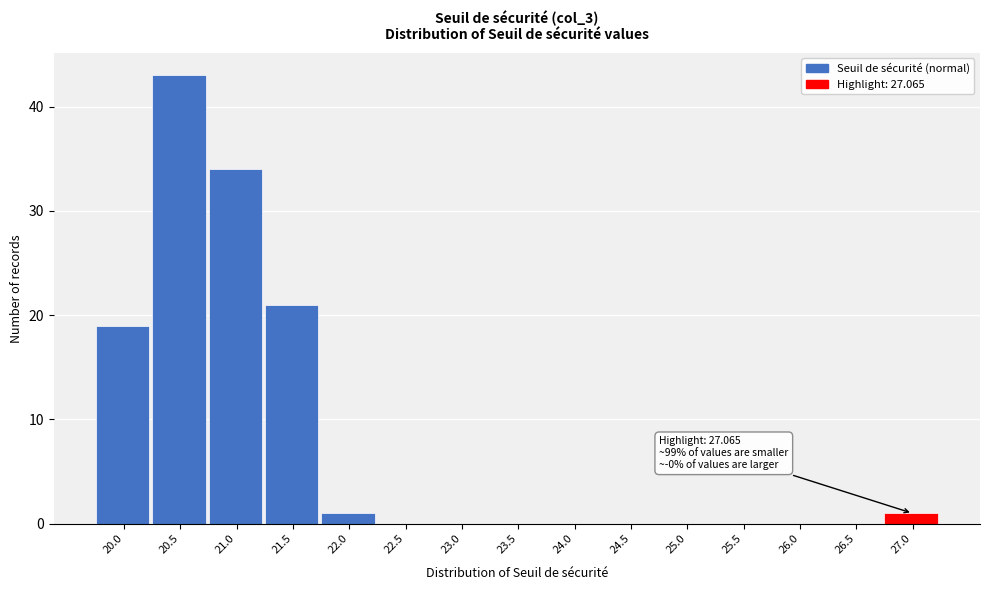

Reading right to left, transcribe all the data shown in this chart.

27.0=1	26.5=0	26.0=0	25.5=0	25.0=0	24.5=0	24.0=0	23.5=0	23.0=0	22.5=0	22.0=1	21.5=21	21.0=34	20.5=43	20.0=19